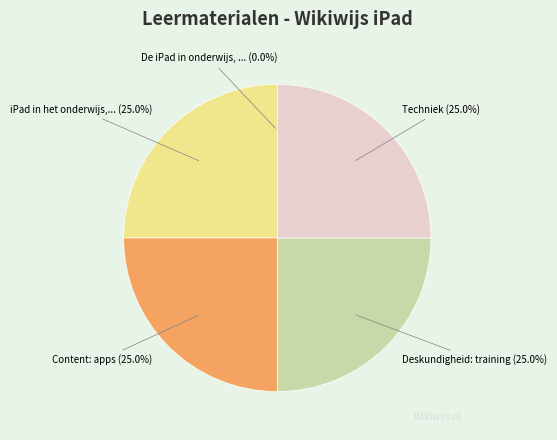

Does any single category account for the majority?

No